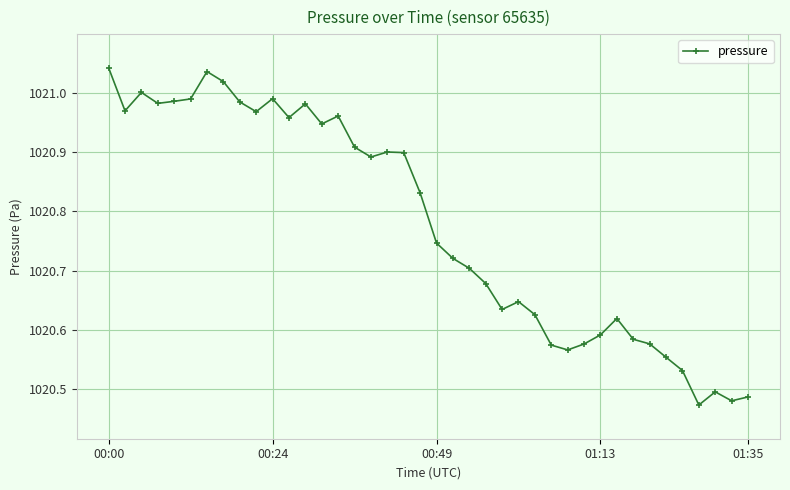

What is the difference between the second highest and minimum values?

0.6